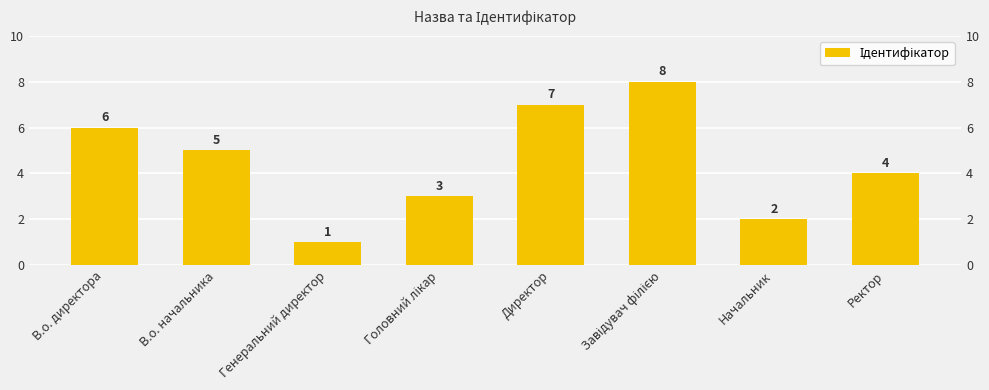

How many values exceed 5?

3